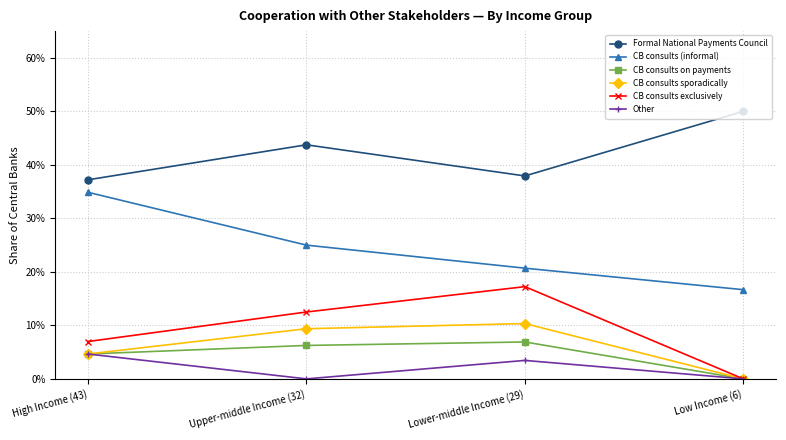

How many Other values are between 0 and 1?

4